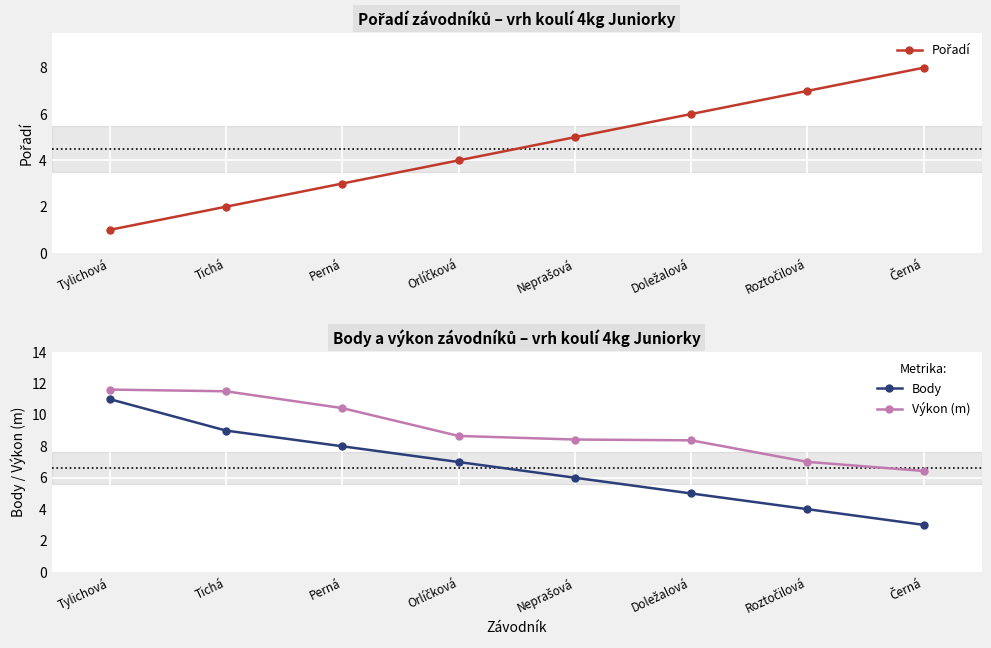

True or false: Body and Výkon (m) intersect in this chart.

False